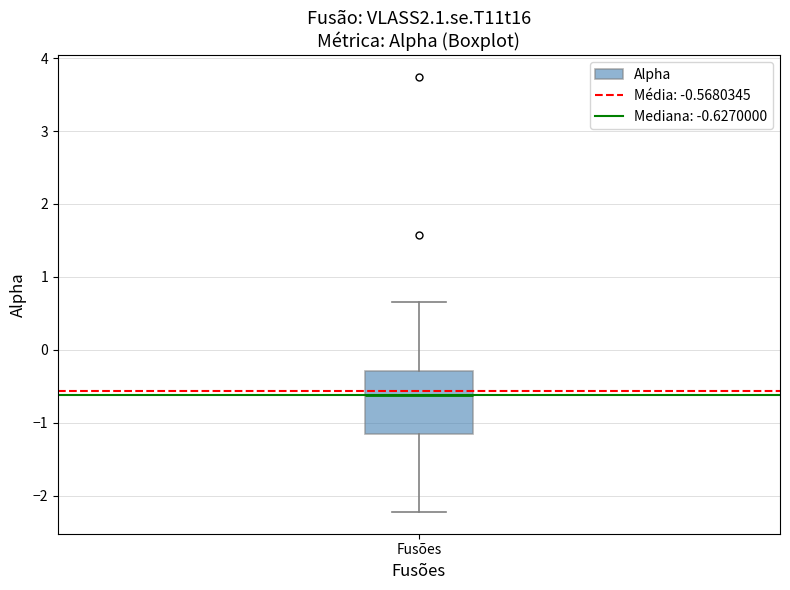

Read this box plot against the y-axis: the position of the median line, the range covered by the box, and the ends of both whiskers. The values are not printed on the chart, so give them approximately, as read against the axis.

median -0.6, box -1.2 to -0.3, whiskers -2.2 to 0.7